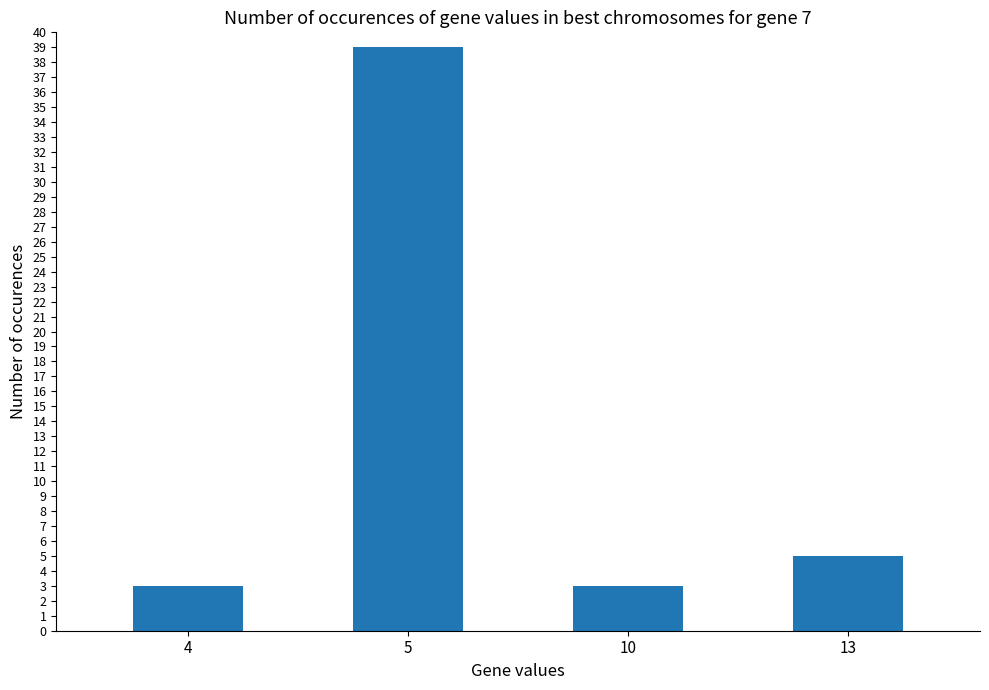

What is the value of the 4th bar from the left?

5